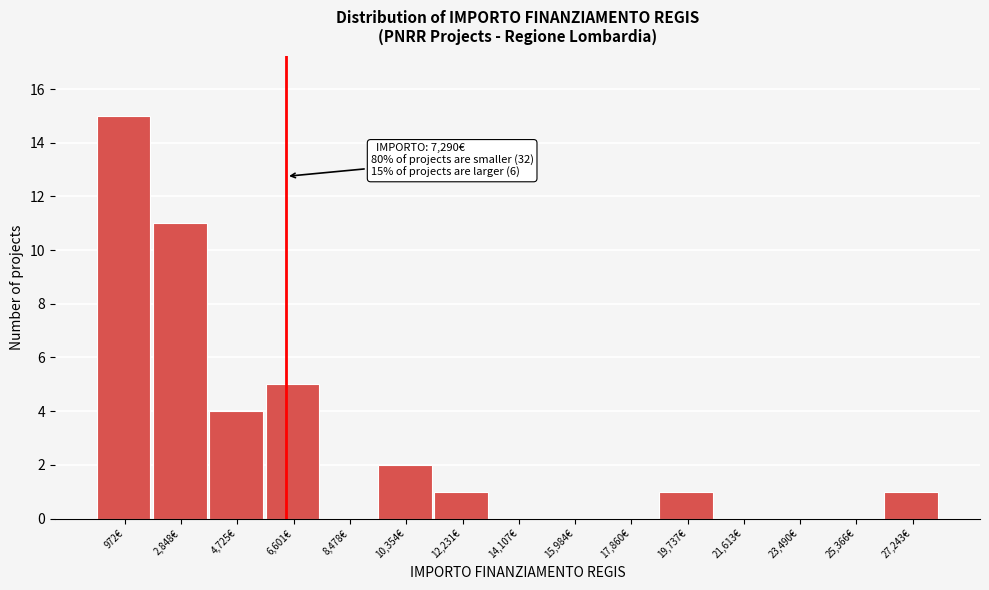

Reading left to right, transcribe all the data shown in this chart.

972€=15	2,848€=11	4,725€=4	6,601€=5	8,478€=0	10,354€=2	12,231€=1	14,107€=0	15,984€=0	17,860€=0	19,737€=1	21,613€=0	23,490€=0	25,366€=0	27,243€=1